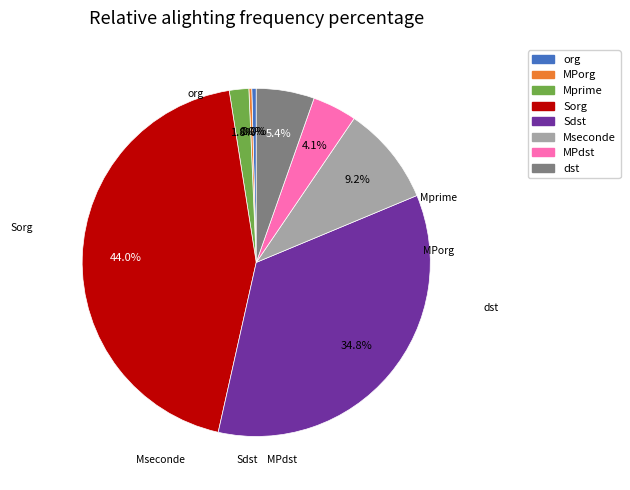

Is own_code_3 the majority of the pie?

No